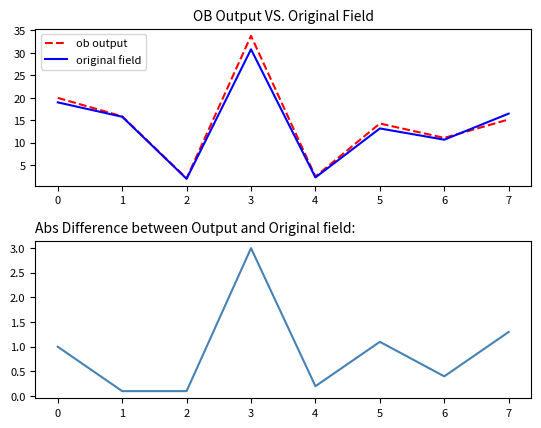

True or false: abs difference has more than 1 points higher than both neighbors.

True